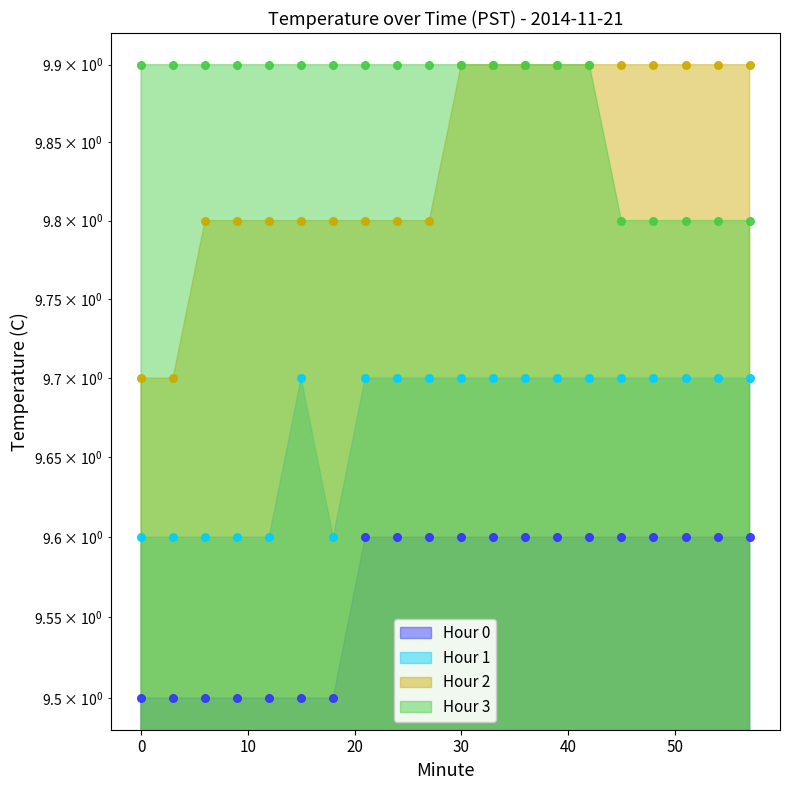

At how many categories does at least one series exceed 9?

20